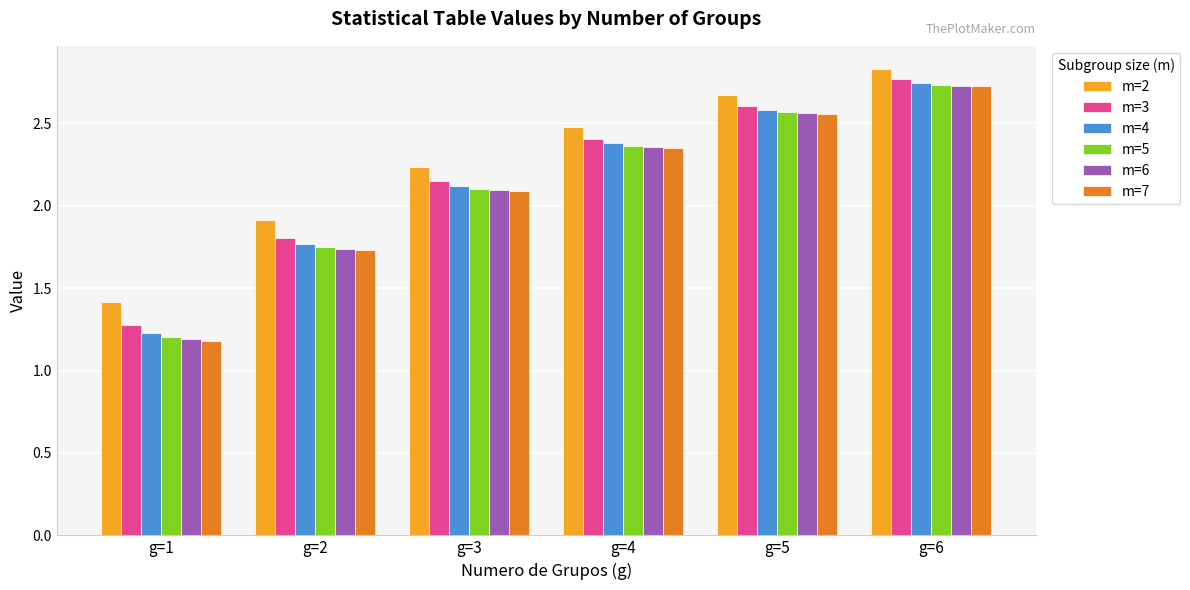

What are all the series names shown in the legend?

m=2, m=3, m=4, m=5, m=6, m=7